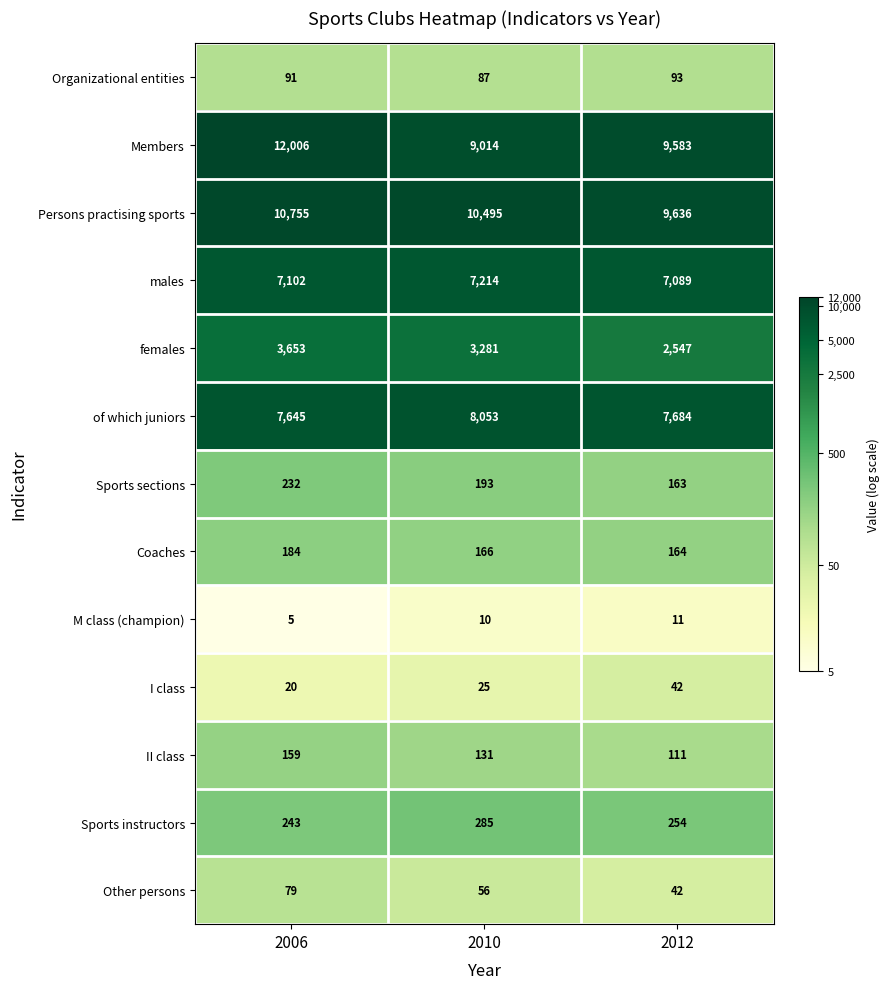

What is the difference between the maximum and second lowest values in the Members series?

2423